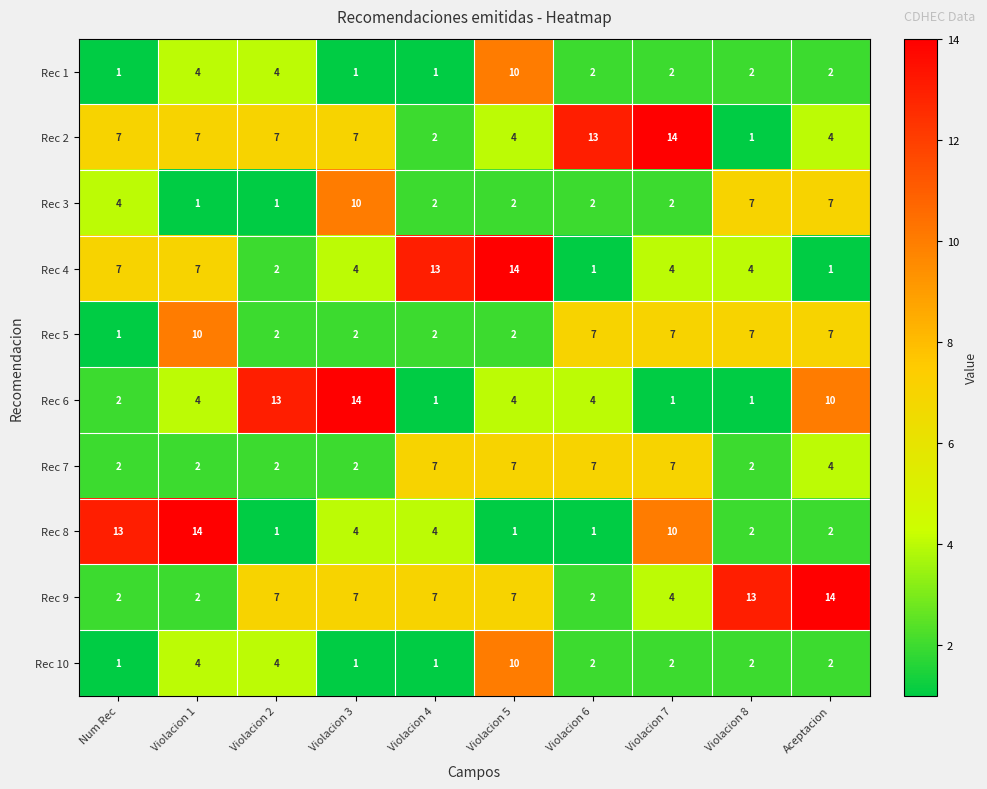

How many distinct data groups are displayed?

10